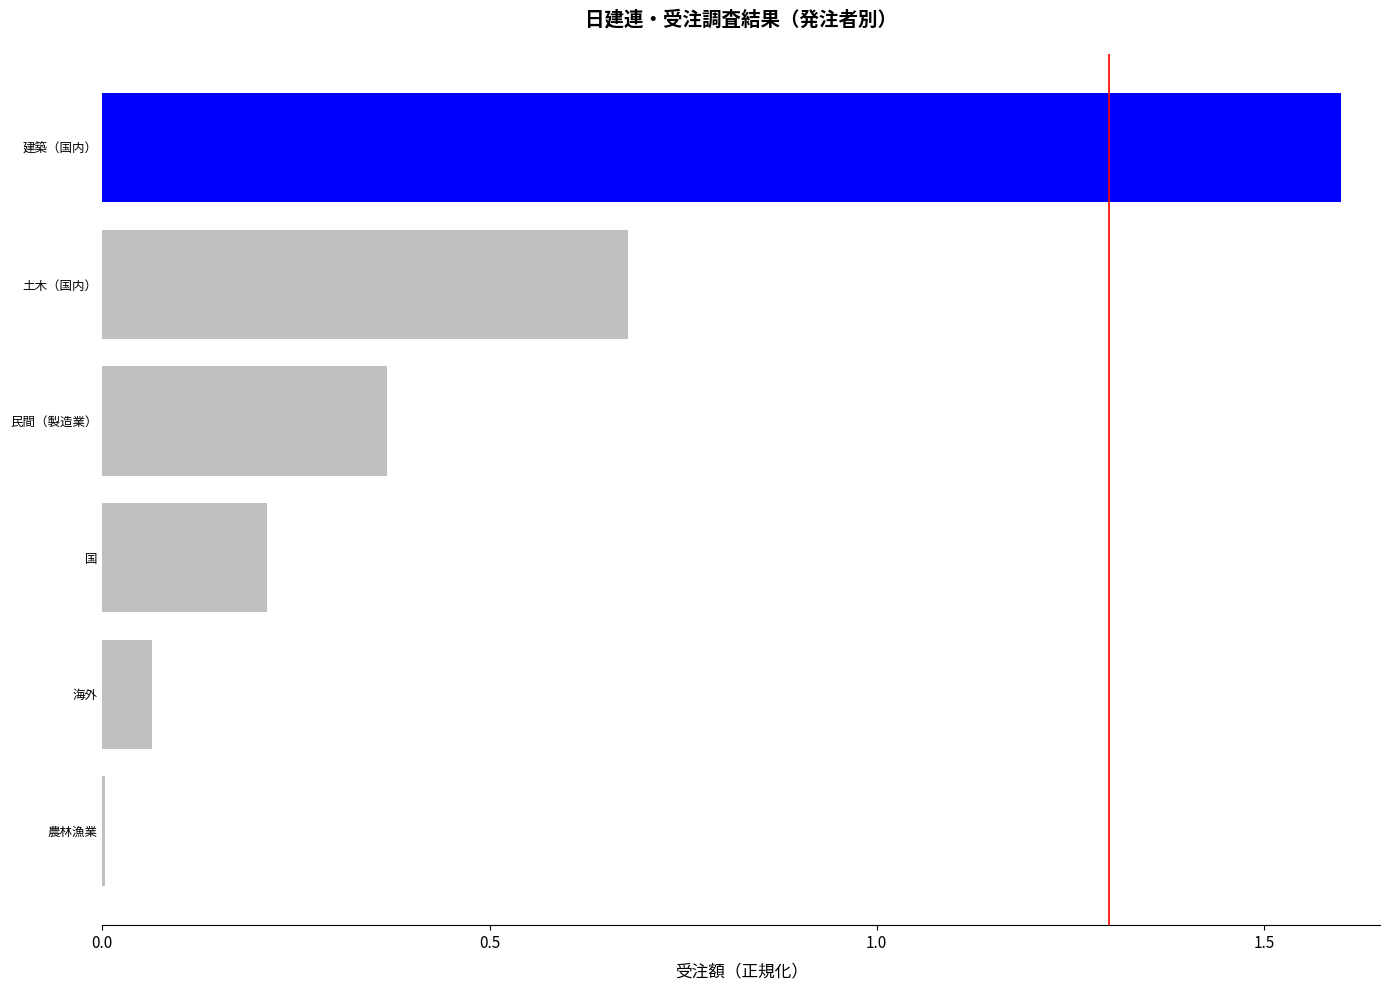

What is the average value?

0.5